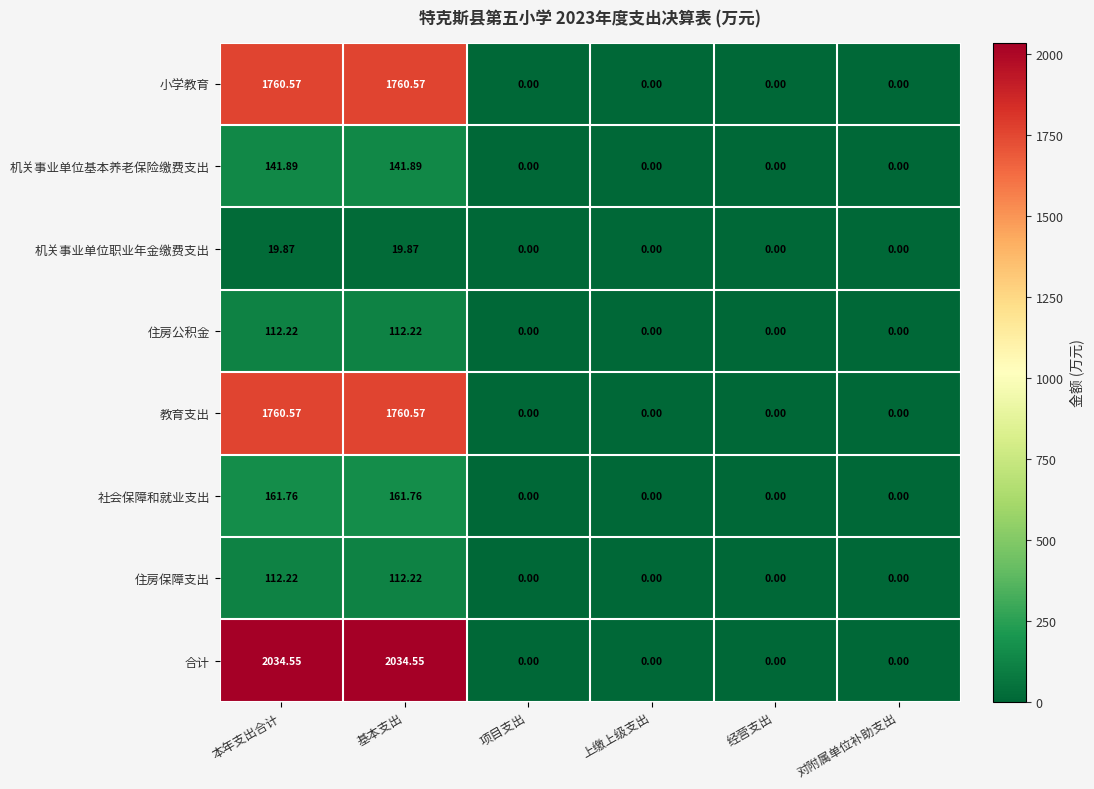

Which series has the largest range (max minus min)?

合计